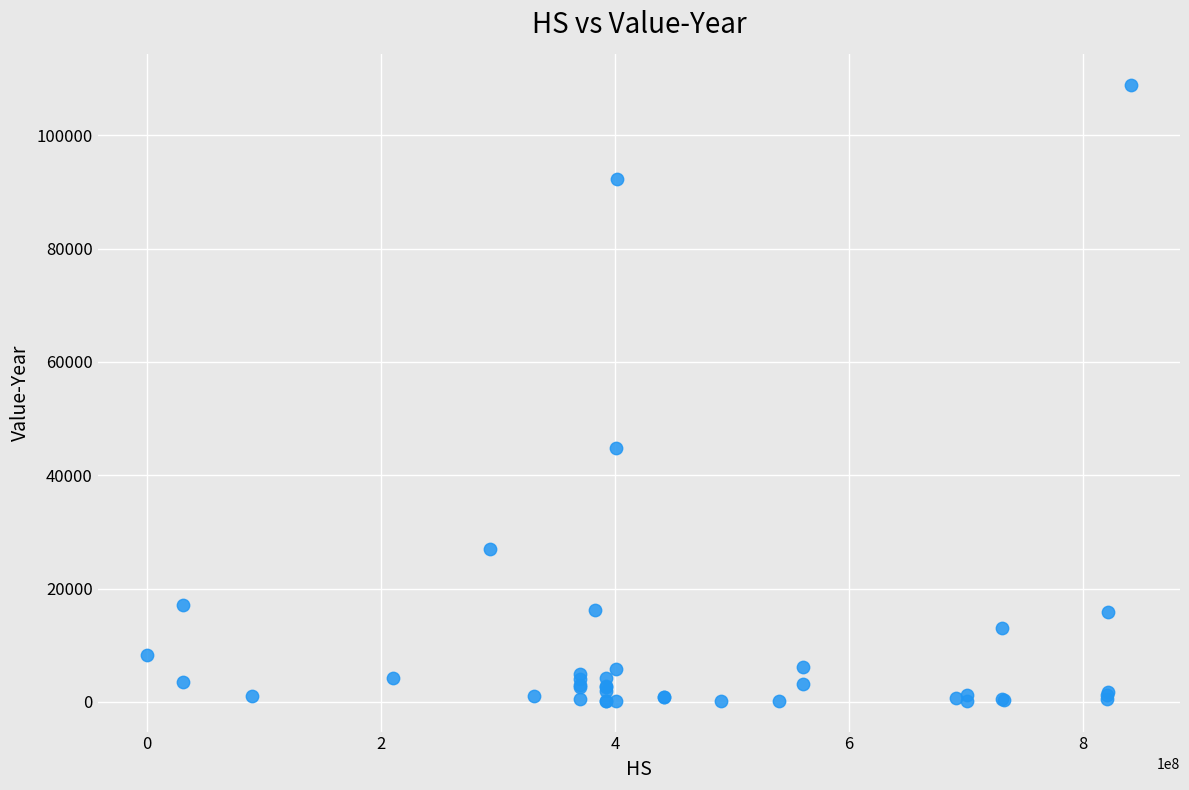

What Y value in the scatter plot is closest to 54563?

44820